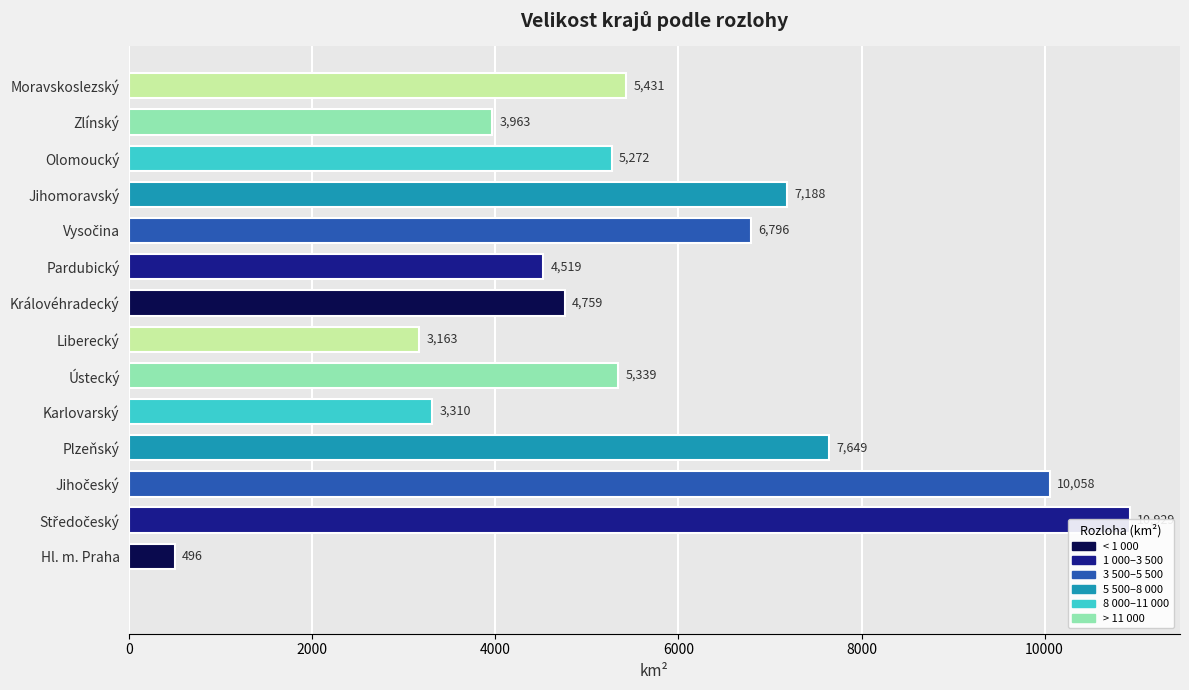

Where is the data nearest to the value 5712?

Moravskoslezský